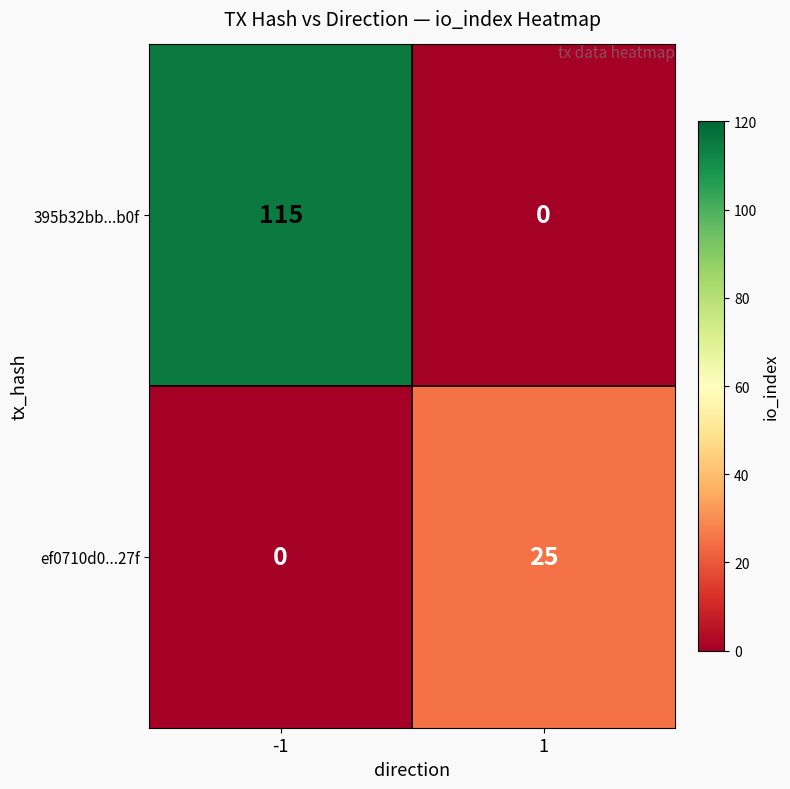

What is the sum of the 395b32bb...b0f values at -1 and 1?

115